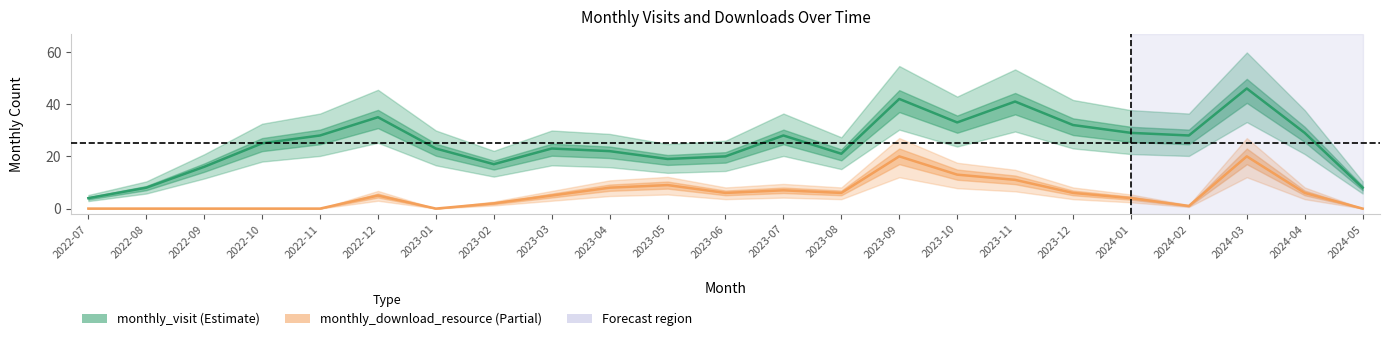

Where is the first local minimum for monthly_download_resource?

2023-01